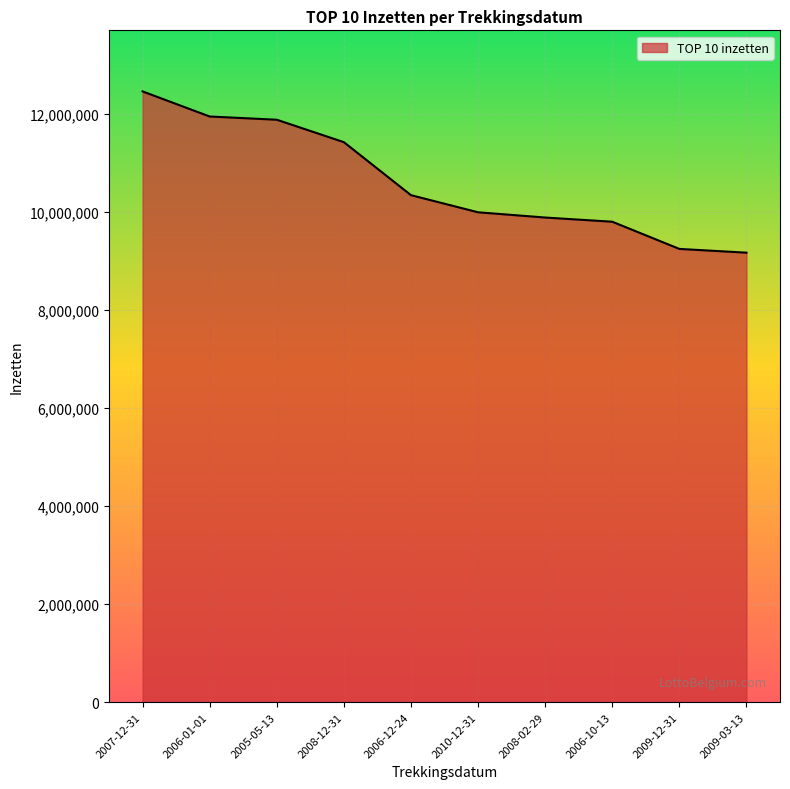

The value at 2008-12-31 is 15124578.9. True or false?

False